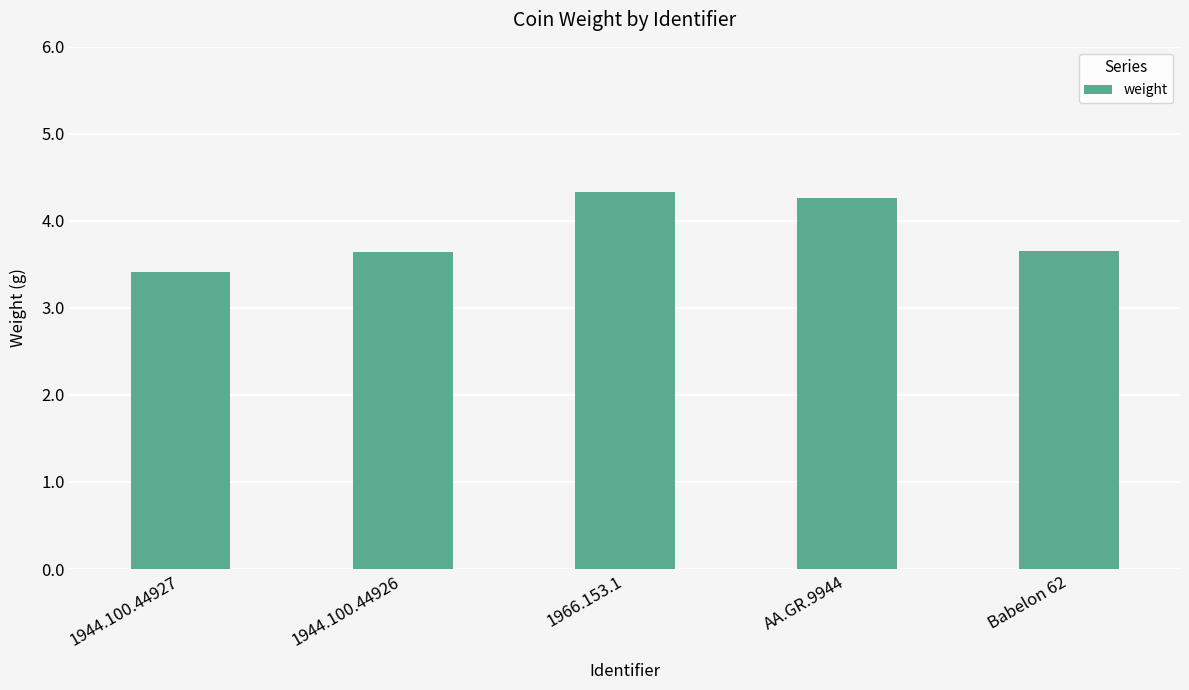

What is the label of the 1st bar from the left?

1944.100.44927